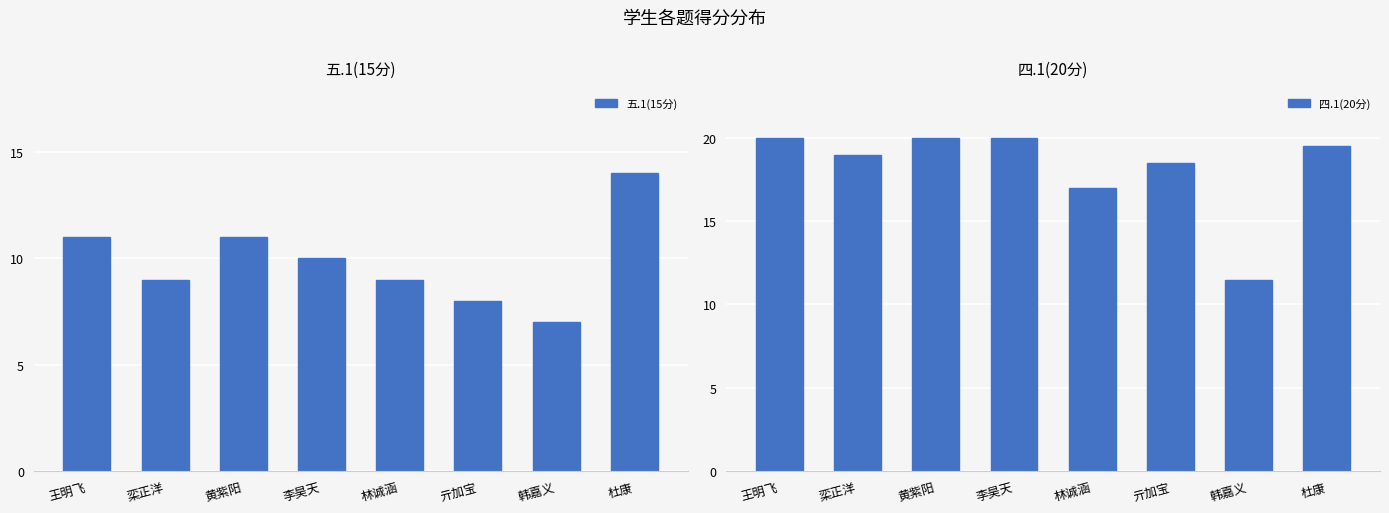

The value of 五.1(15分) at 亓加宝 is 8.0. True or false?

True